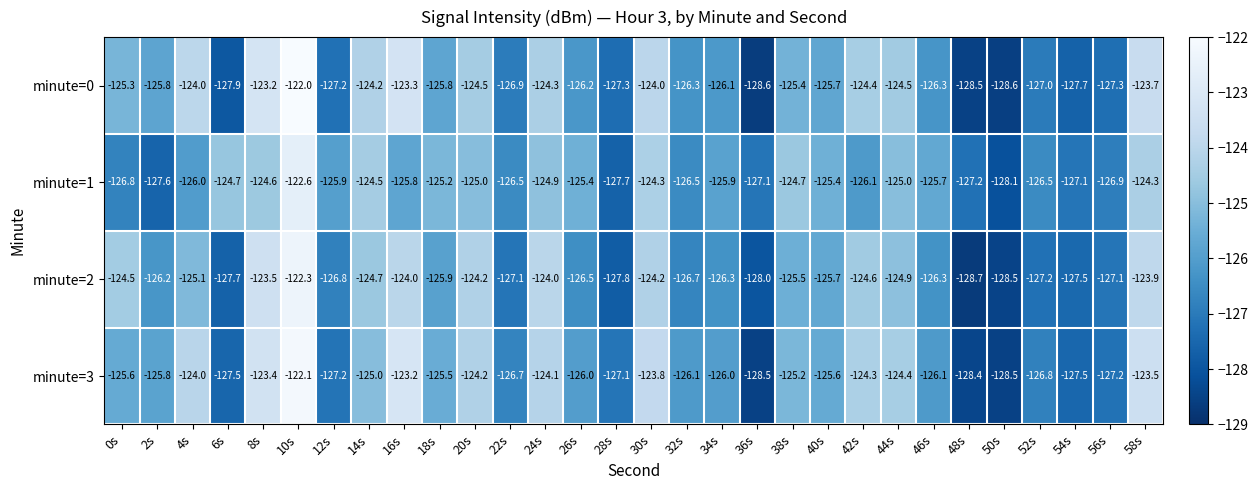

What is the sum of all minute=3 values?

-3769.3